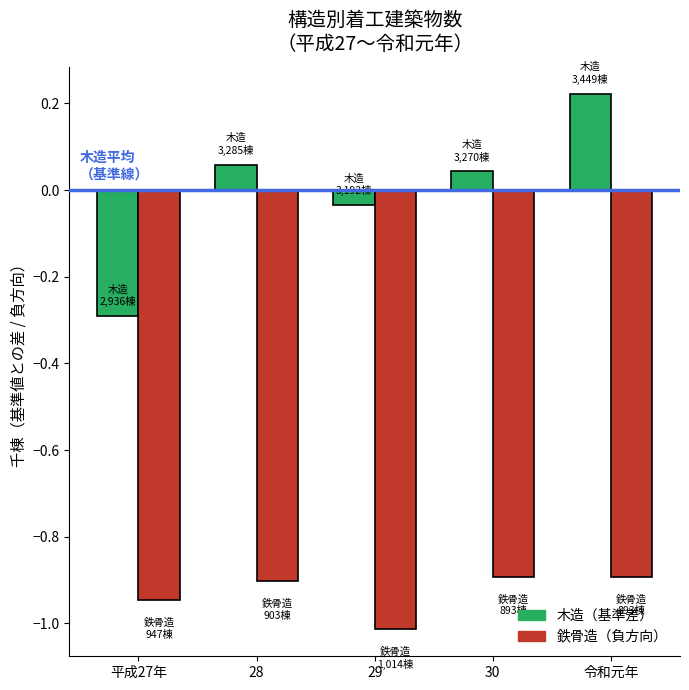

What is the total value across all series at 平成27年?

-1.2